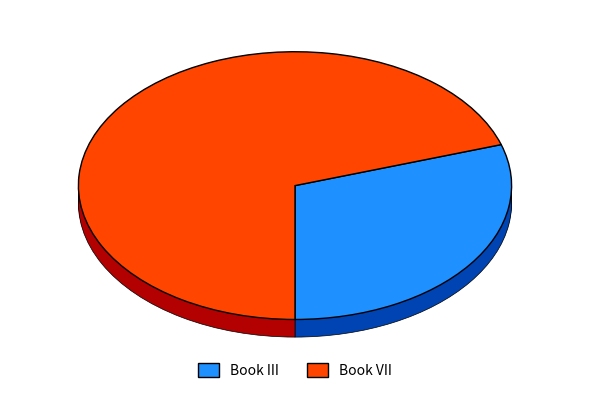

Which category has the smallest portion of the pie?

Book III